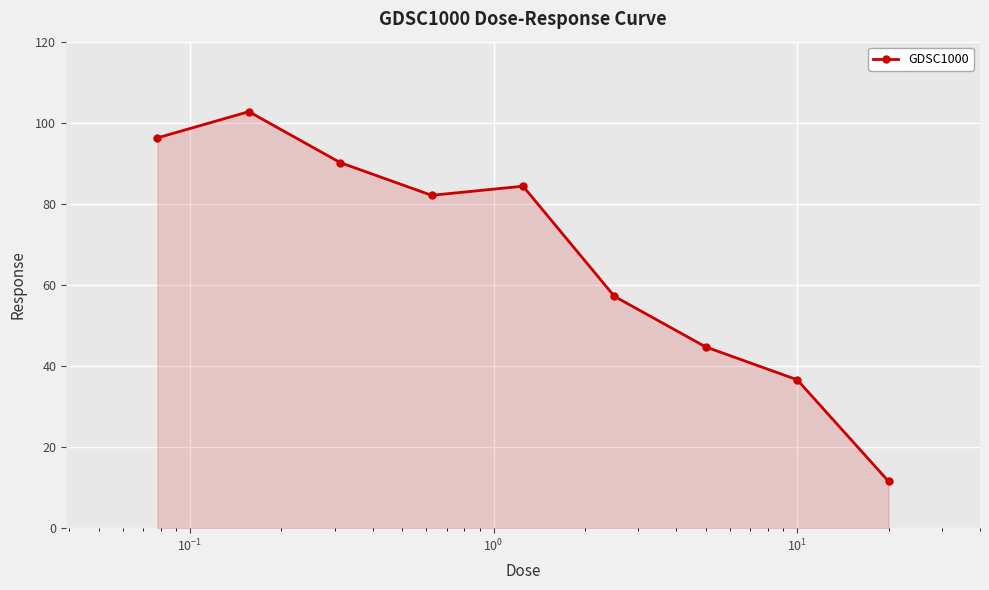

What is the difference between the second highest and minimum values?

84.7